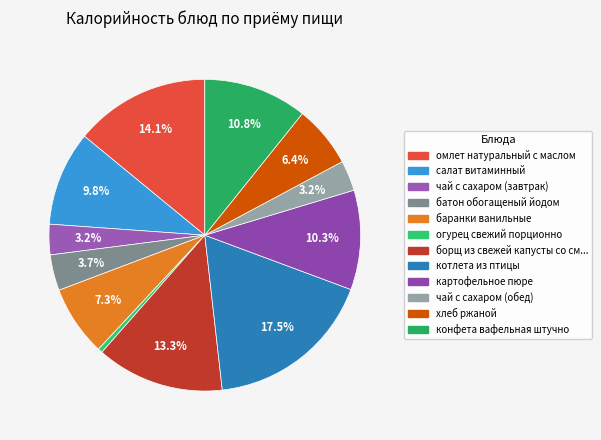

What percentage is NOT represented by конфета вафельная штучно?

89.2%